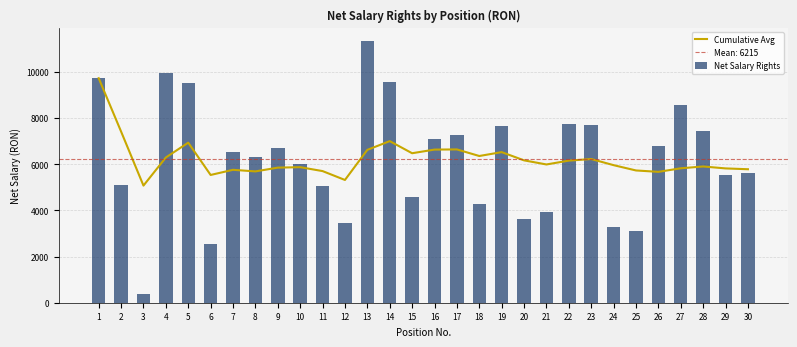

At which category is the sum across all series the highest?

1